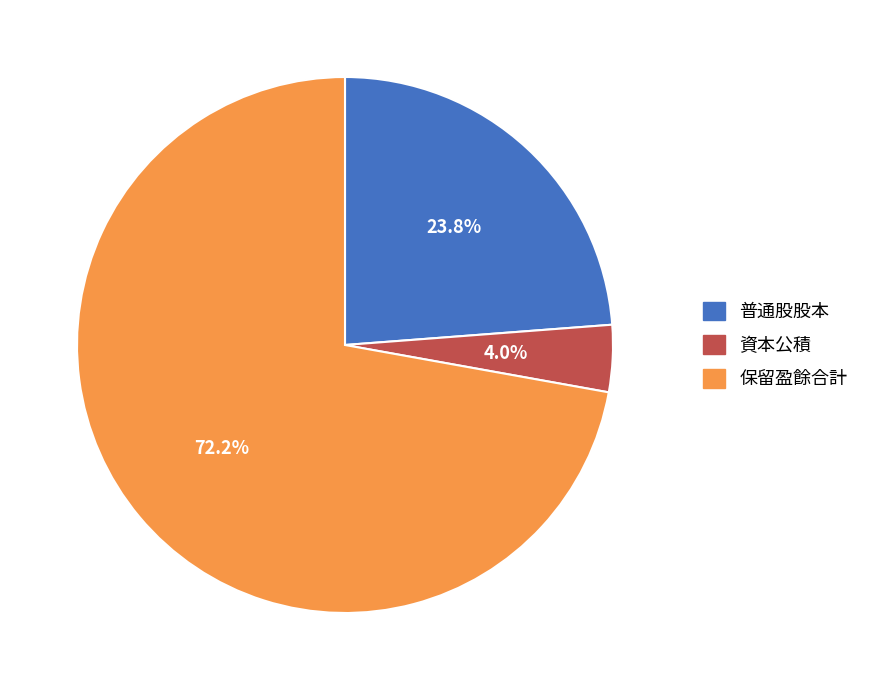

What is the largest slice in the pie chart?

保留盈餘合計